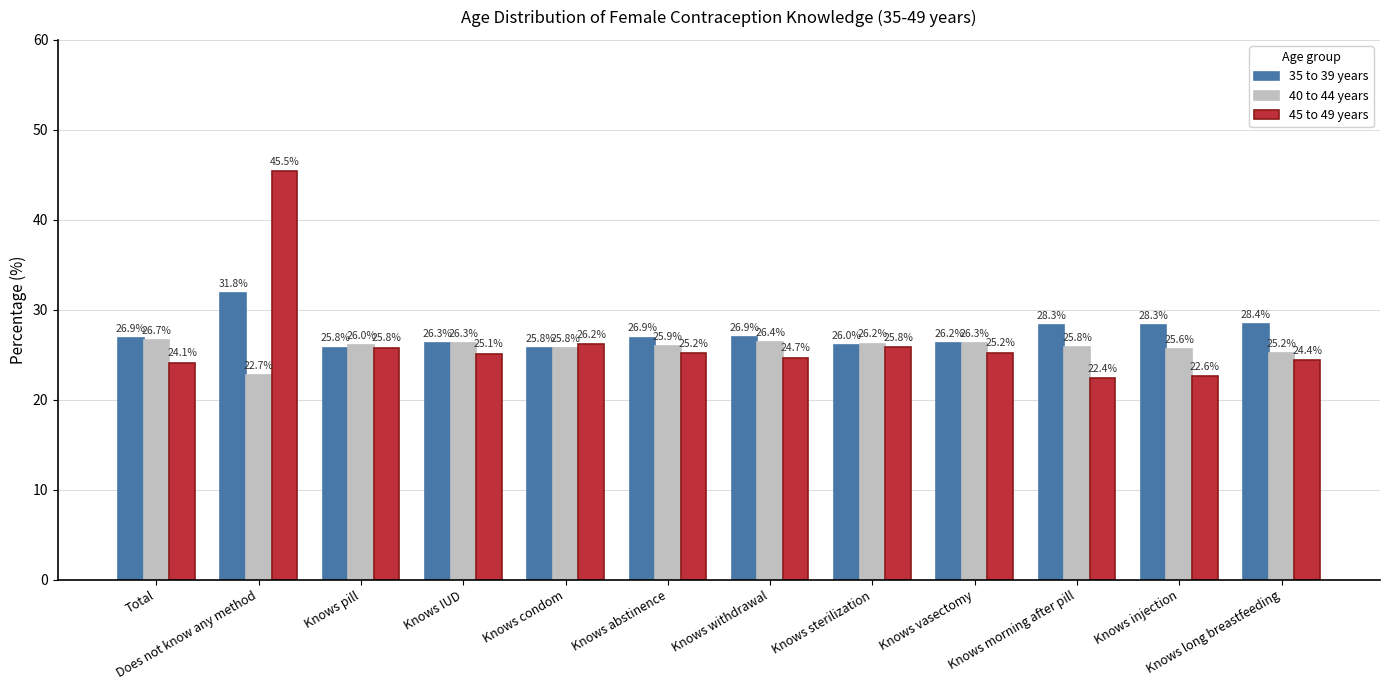

Between Knows IUD and Knows abstinence, which series saw the biggest shift?

35 to 39 years